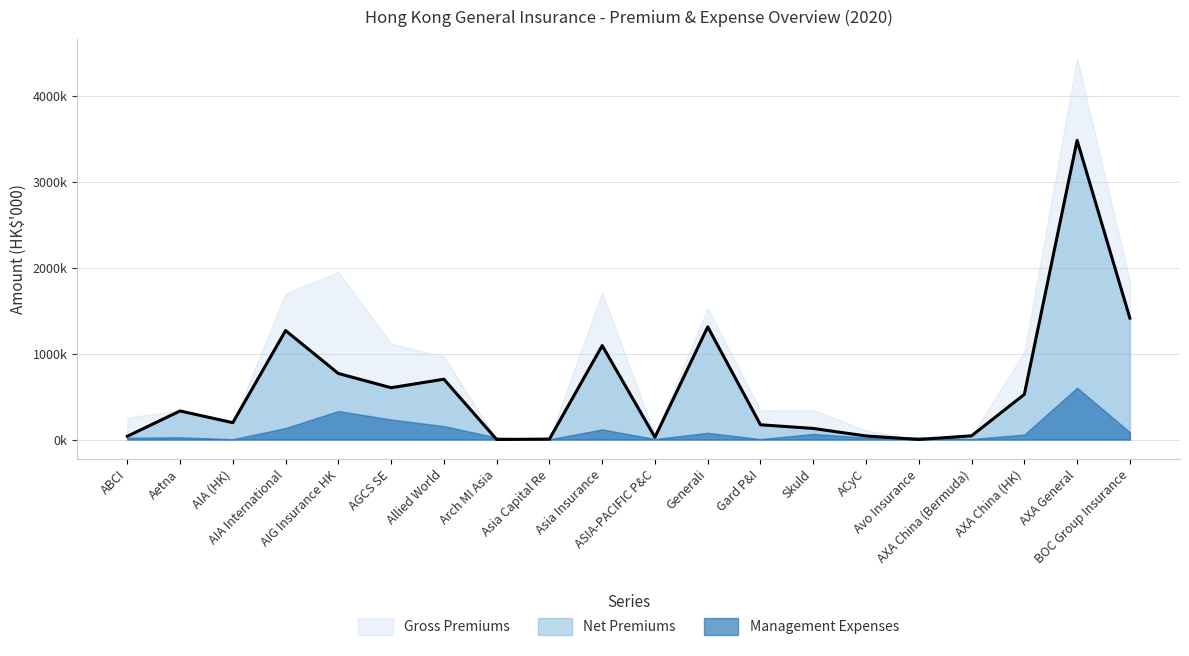

How many values in the Management Expenses series are below 57498?

10